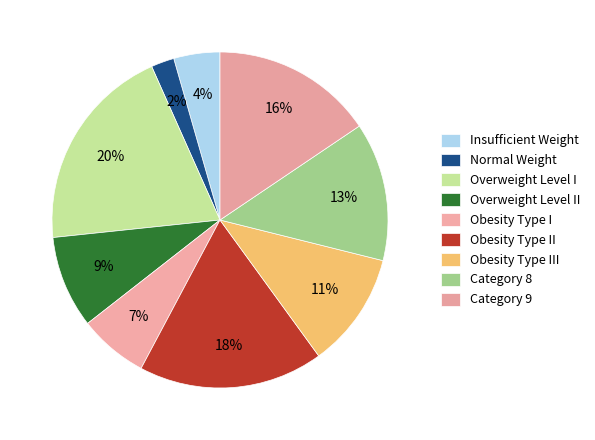

How many slices are in this pie chart?

9